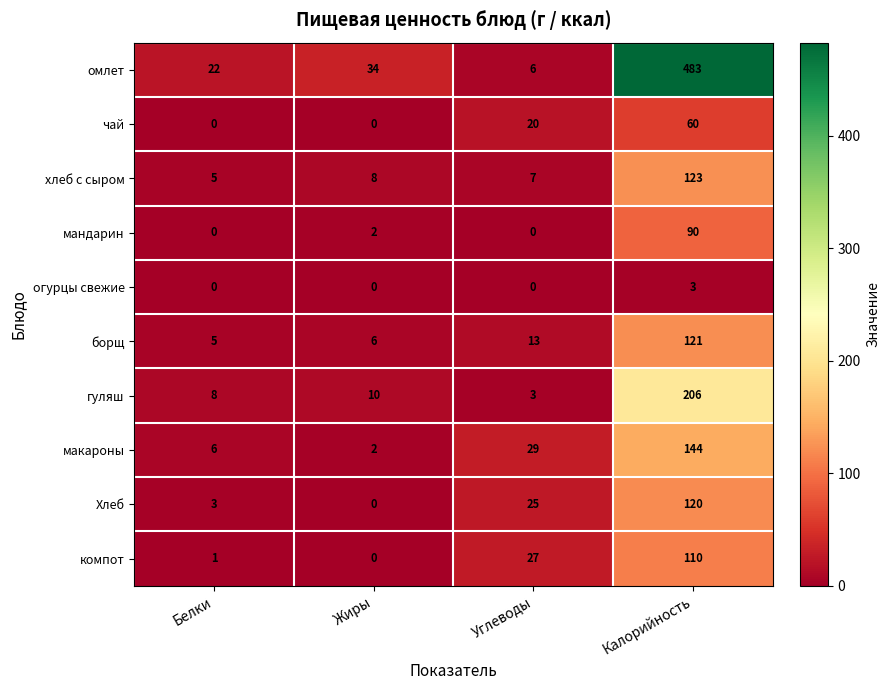

Where is компот nearest to the value 55?

Углеводы